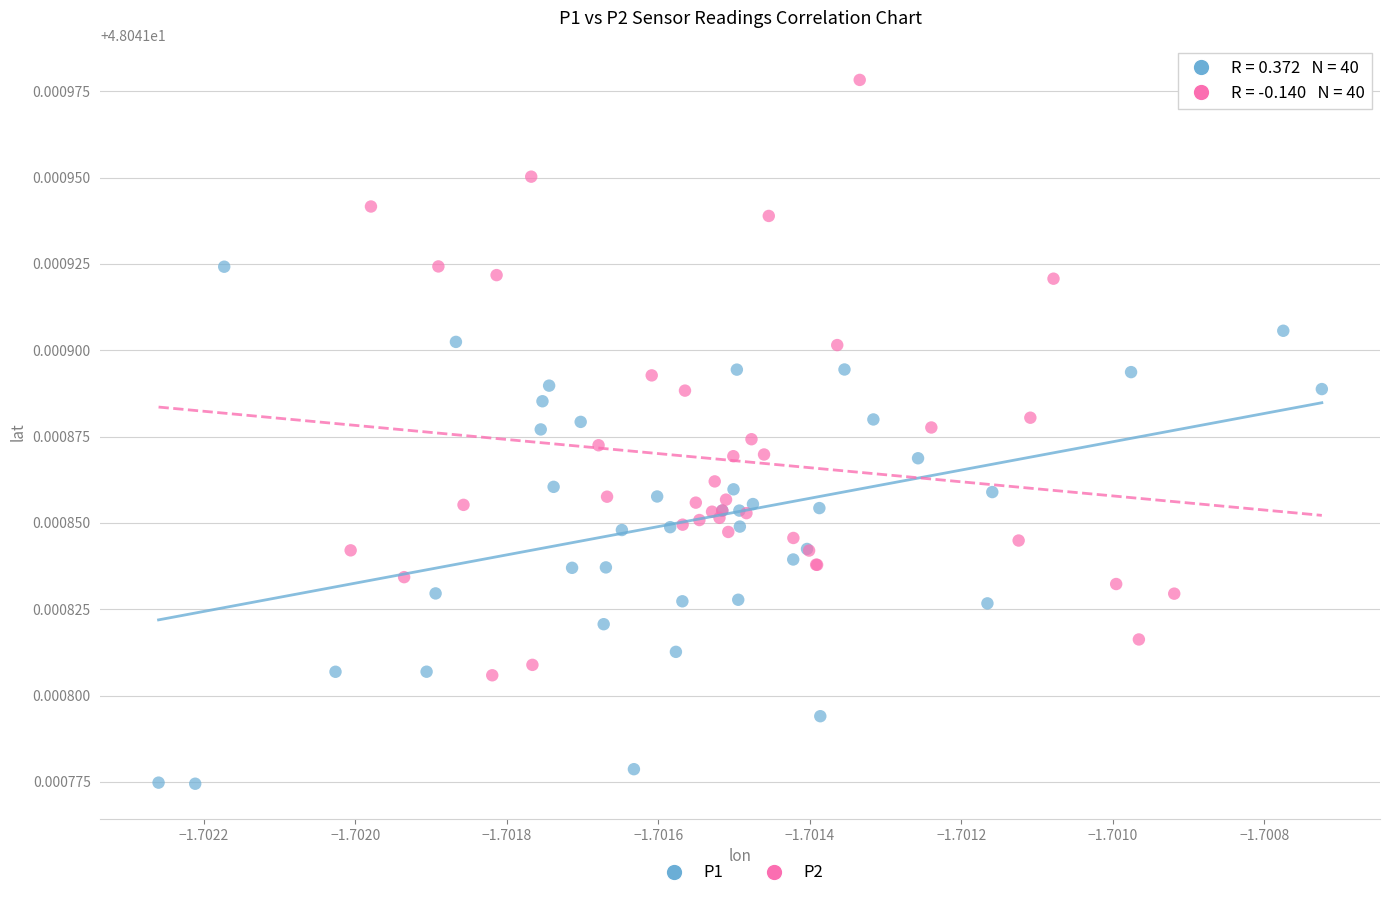

Which series has the widest spread of Y values?

P2